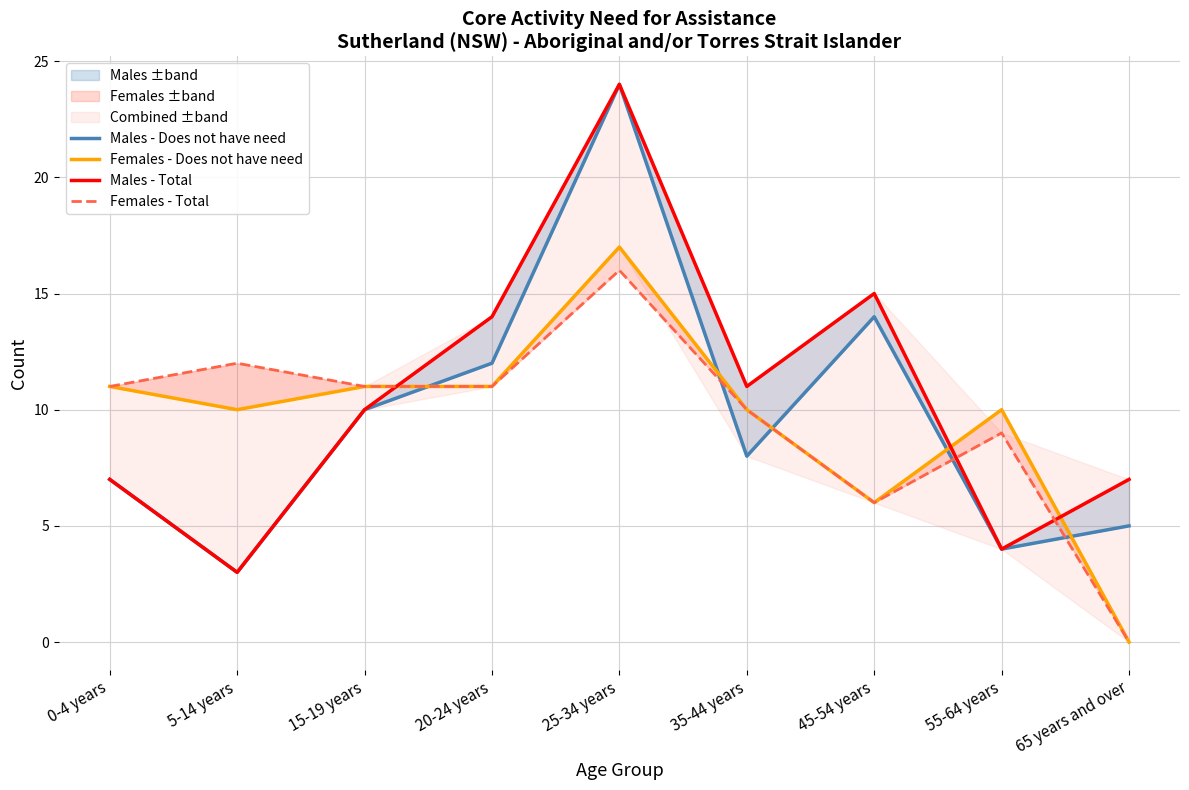

Reading left to right, transcribe all the data shown in this chart.

Males - Does not have need: 0-4 years=7	5-14 years=3	15-19 years=10	20-24 years=12	25-34 years=24	35-44 years=8	45-54 years=14	55-64 years=4	65 years and over=5
Females - Does not have need: 0-4 years=11	5-14 years=10	15-19 years=11	20-24 years=11	25-34 years=17	35-44 years=10	45-54 years=6	55-64 years=10	65 years and over=0
Males - Total: 0-4 years=7	5-14 years=3	15-19 years=10	20-24 years=14	25-34 years=24	35-44 years=11	45-54 years=15	55-64 years=4	65 years and over=7
Females - Total: 0-4 years=11	5-14 years=12	15-19 years=11	20-24 years=11	25-34 years=16	35-44 years=10	45-54 years=6	55-64 years=9	65 years and over=0